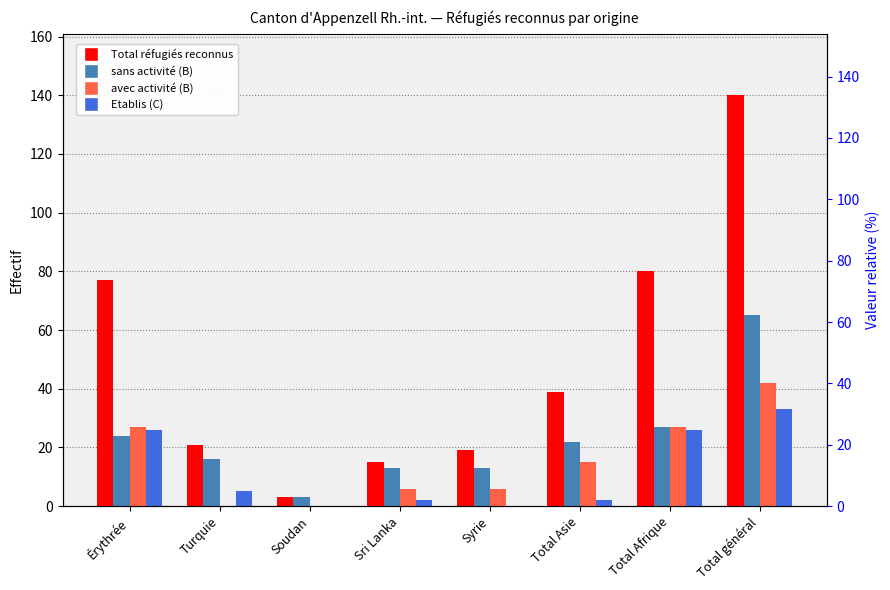

The value of Etablis (C) at Total général is 33. True or false?

True